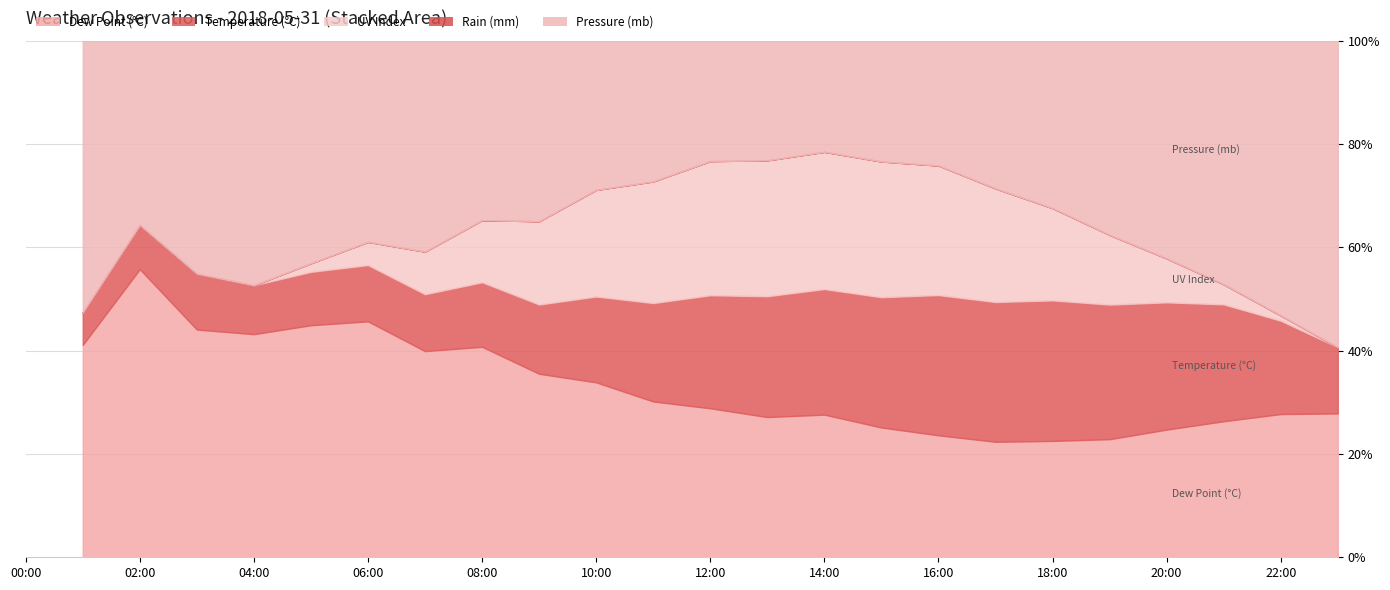

Rank the series by their maximum value, from lowest to highest.

rain_mm, uv, dp, temp, mb